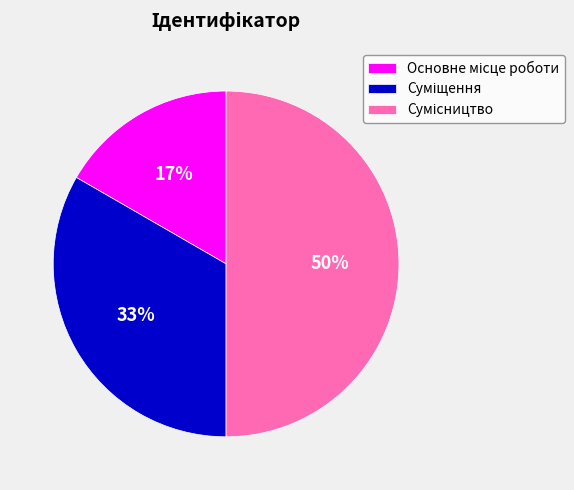

To the nearest percent, what is the difference between the largest and smallest slice percentages?

33%